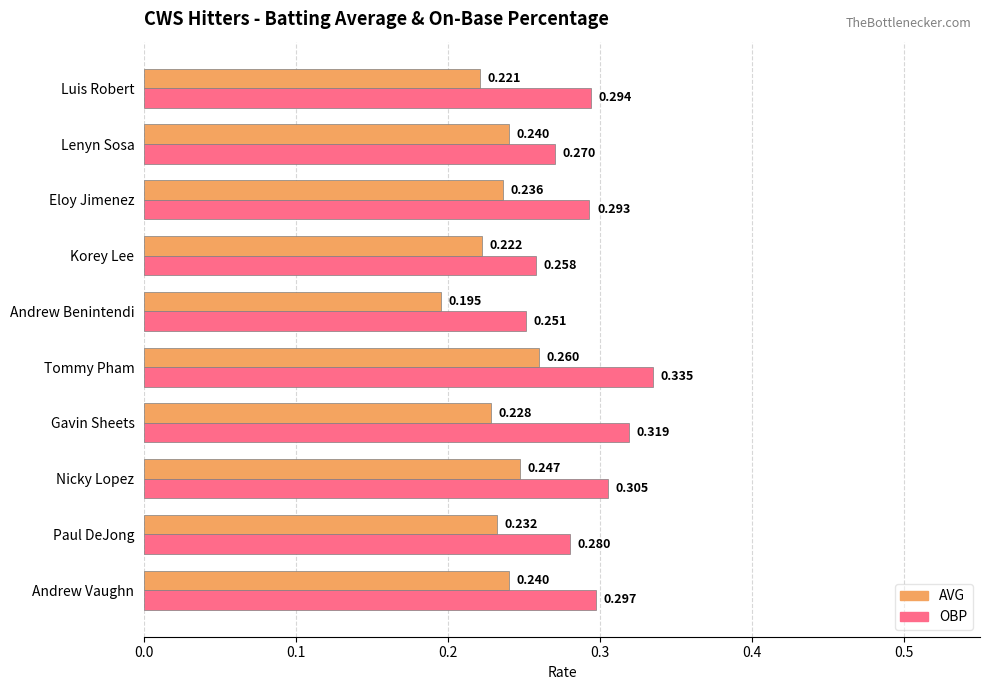

At which label does OBP reach its peak?

Tommy Pham